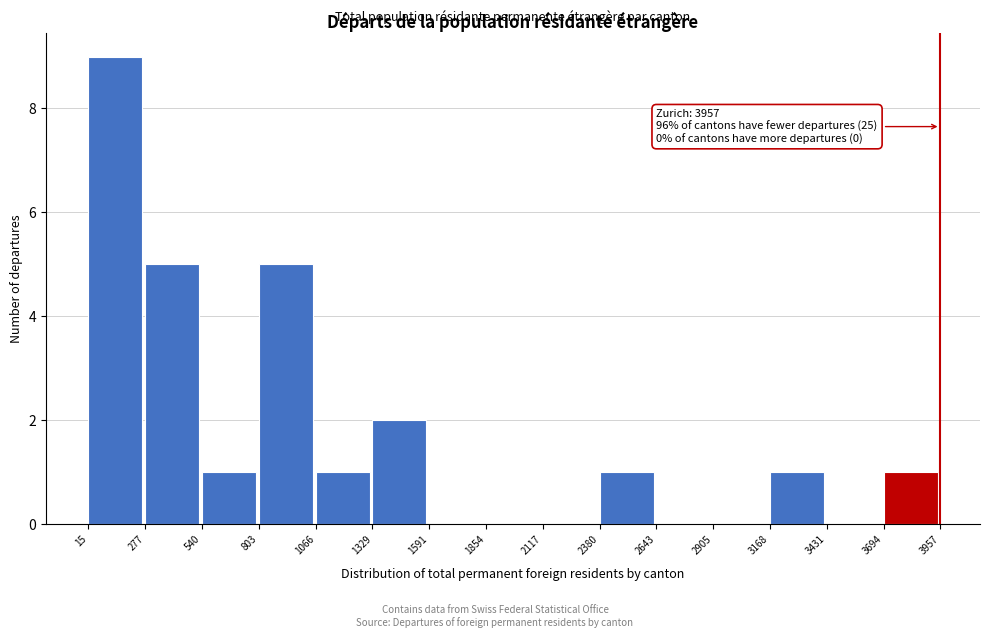

Over which range of the x-axis is the bar tallest?

15 to 277